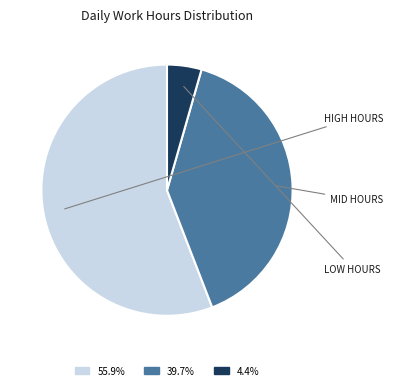

Is there a majority slice in this chart?

Yes